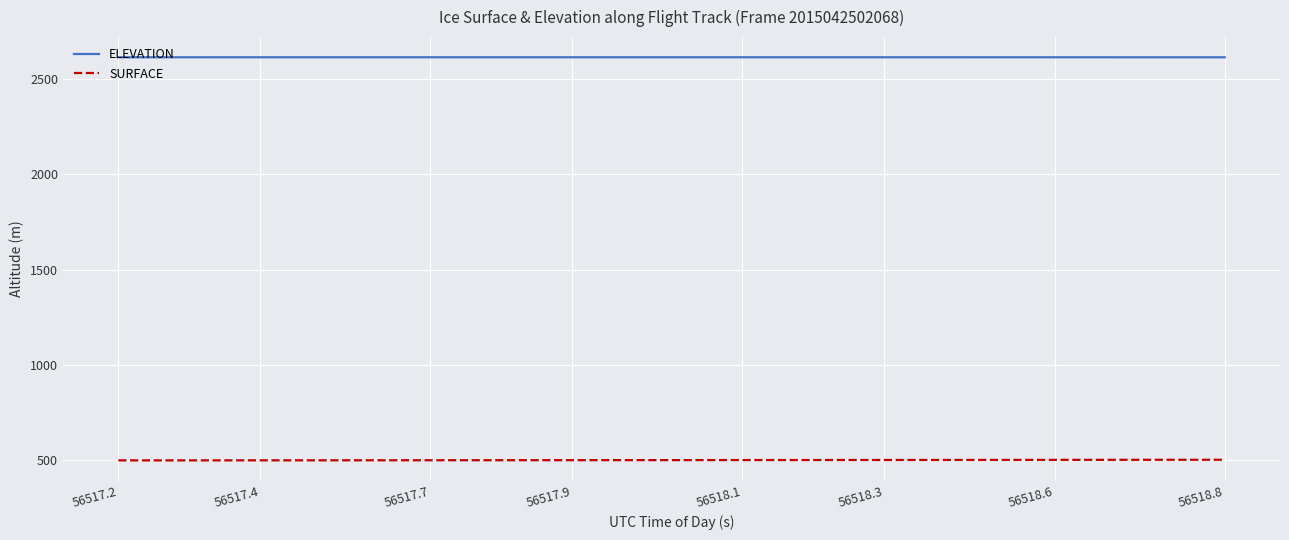

True or false: ELEVATION and SURFACE cross at least once.

False